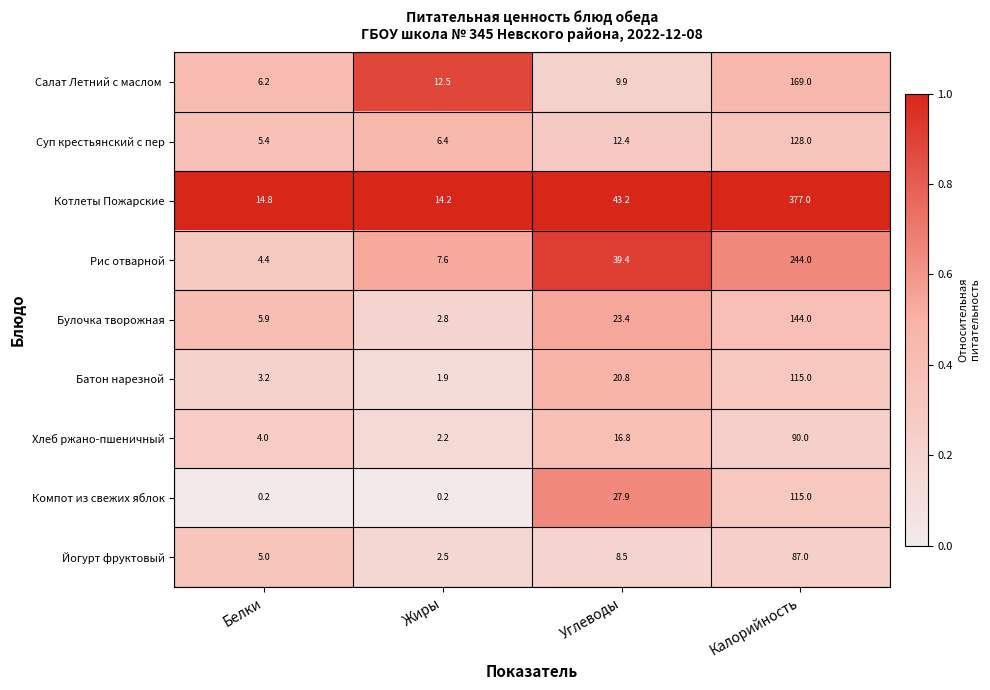

What is the spread (max minus min) of values at Белки?

14.6